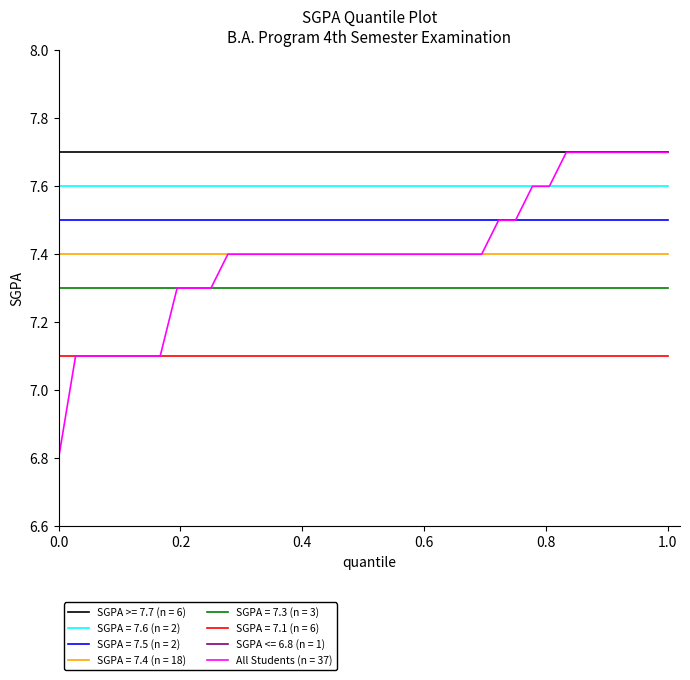

How many values are below 7?

1